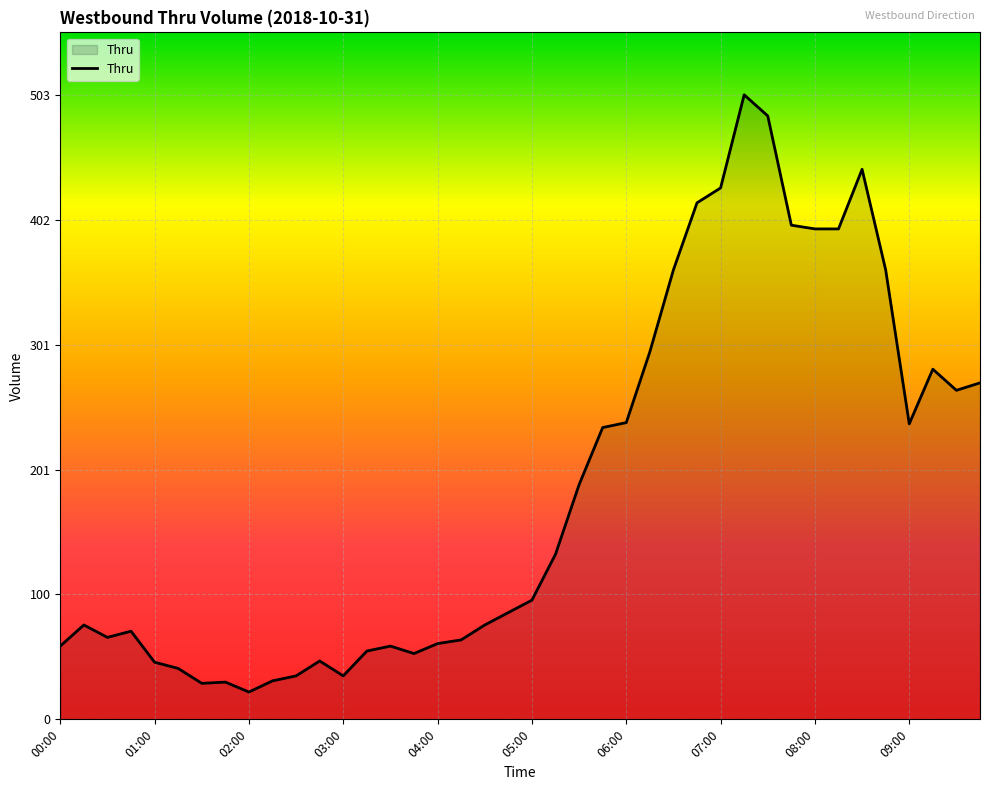

What is the difference between the maximum and minimum values?

481